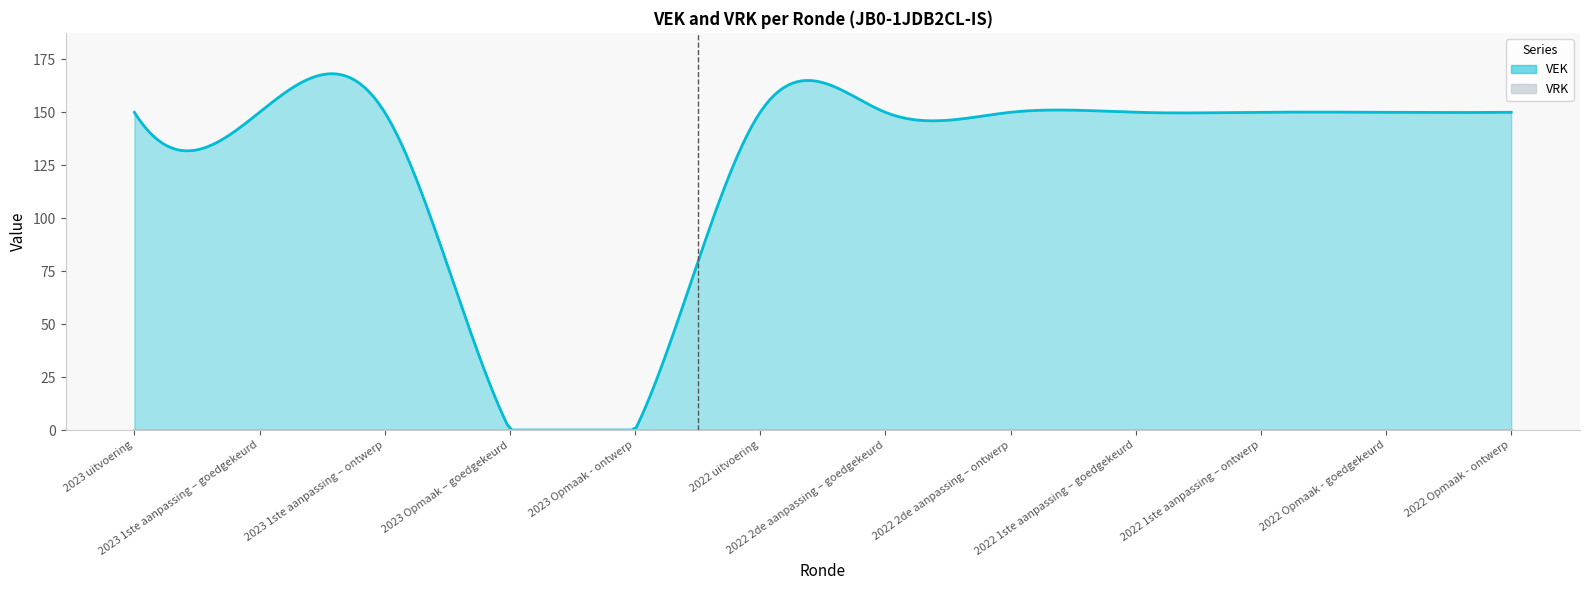

Which series has the largest total across all categories?

VEK